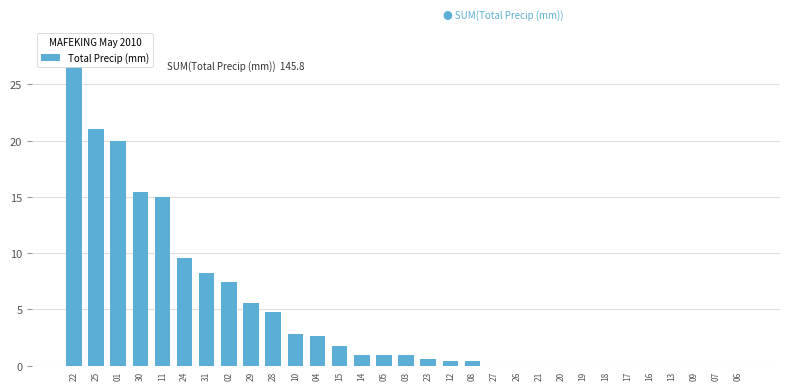

What is the ratio of the value at 10 to the value at 29?

0.5